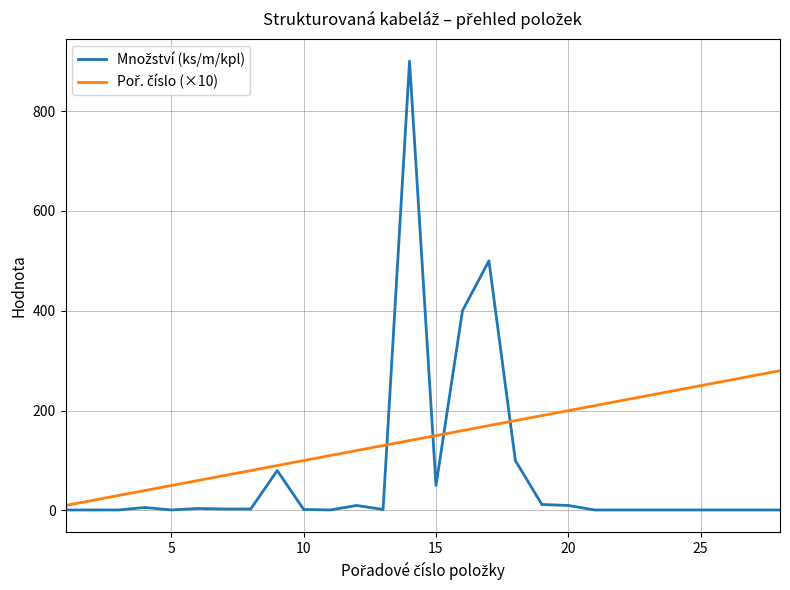

What is the greatest value displayed?

900